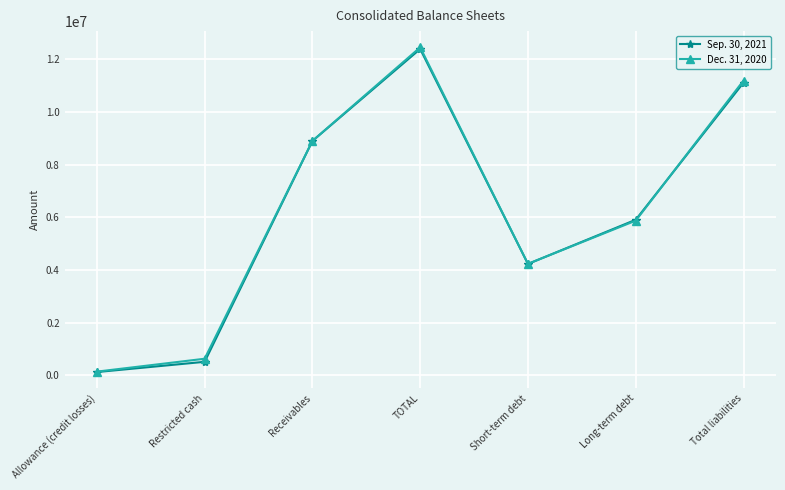

Between Long-term debt and Total liabilities, which series saw the biggest shift?

Dec. 31, 2020